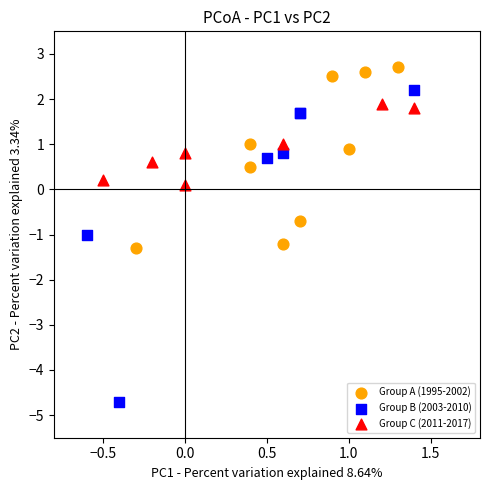

Which series reaches the maximum Y coordinate?

Group A (1995-2002)